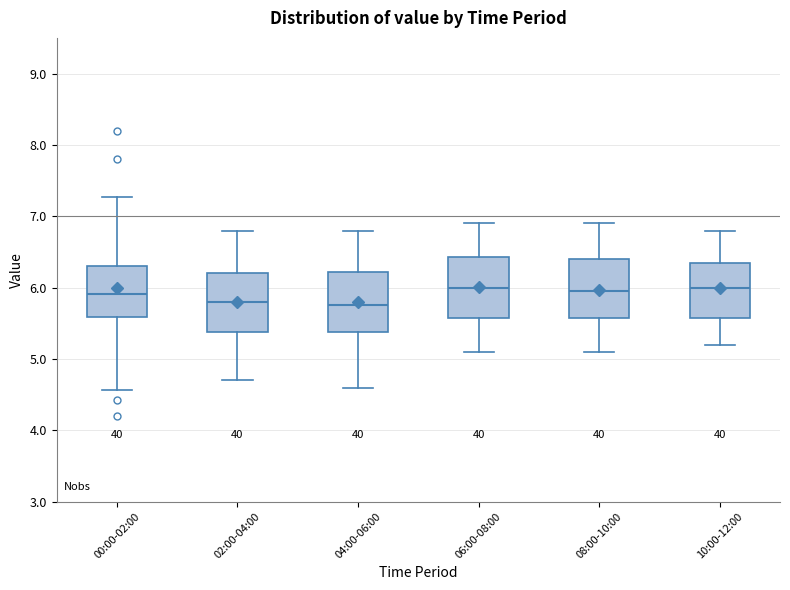

Reading left to right, read every box against the y-axis: the position of its median line, the range the box covers, and the ends of its whiskers. The values are not printed on the chart, so give them approximately, as read against the axis.

00:00-02:00: median 5.9, box 5.6 to 6.3, whiskers 4.6 to 7.3
02:00-04:00: median 5.8, box 5.4 to 6.2, whiskers 4.7 to 6.8
04:00-06:00: median 5.8, box 5.4 to 6.2, whiskers 4.6 to 6.8
06:00-08:00: median 6.0, box 5.6 to 6.4, whiskers 5.1 to 6.9
08:00-10:00: median 6.0, box 5.6 to 6.4, whiskers 5.1 to 6.9
10:00-12:00: median 6.0, box 5.6 to 6.4, whiskers 5.2 to 6.8